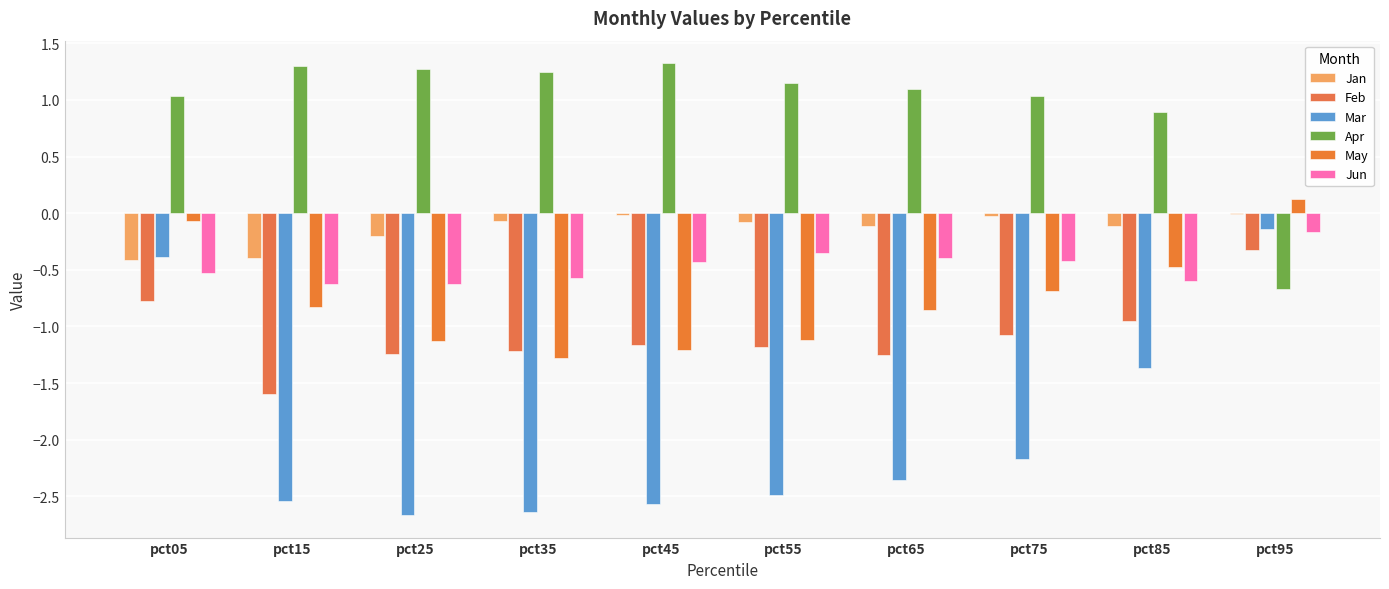

What is the difference between the highest and lowest values at pct35?

3.9